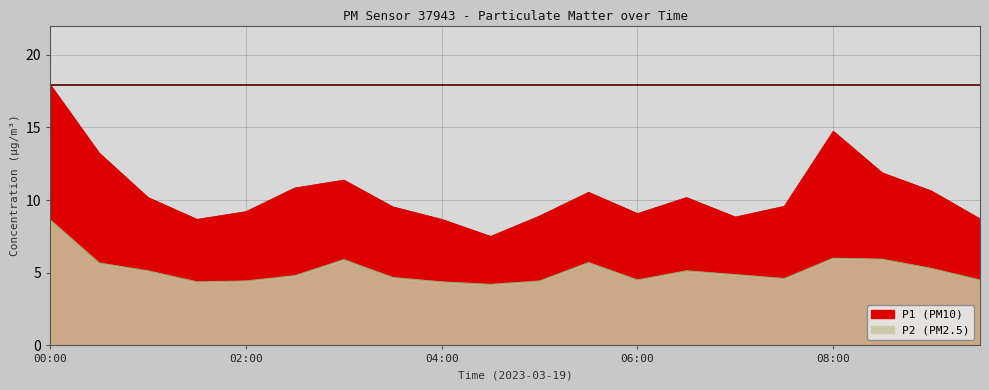

Which series changed the most between 03:00 and 06:00?

P1